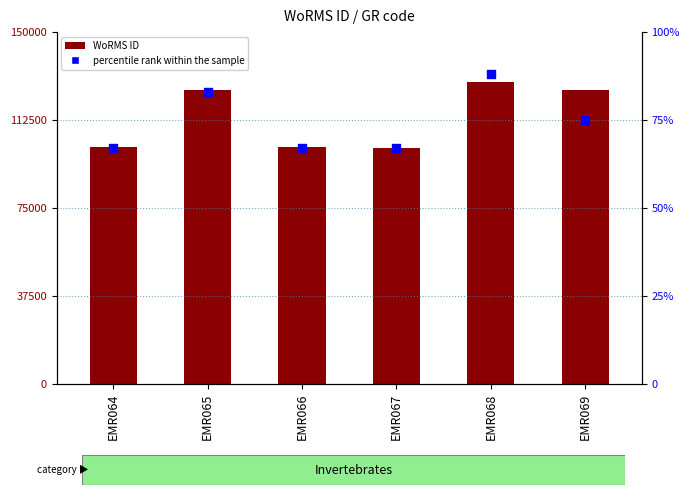

Which series has the largest total across all categories?

WoRMS ID